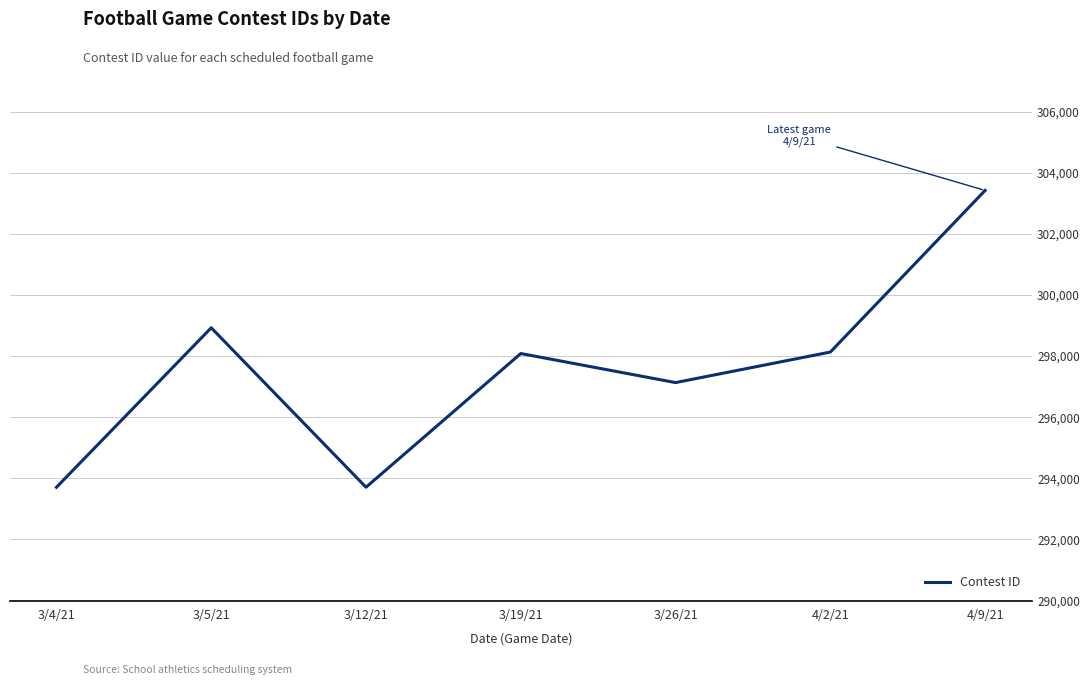

How many lines are shown in the chart?

1